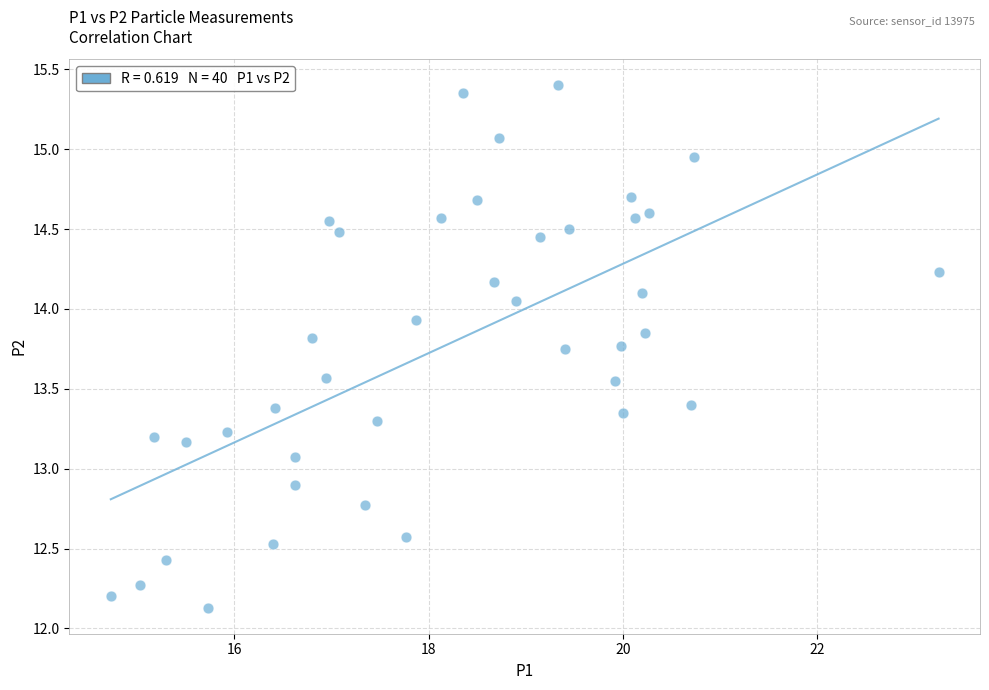

What is the range of X values (max minus min)?

8.5